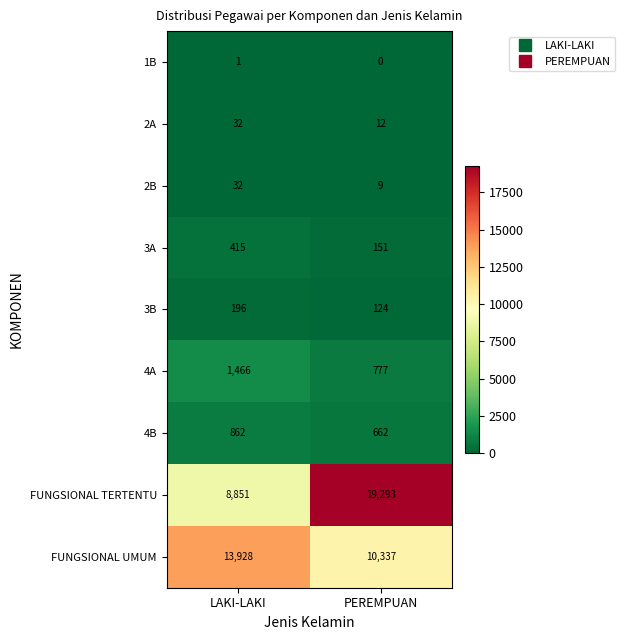

At which category is the sum across all series the highest?

PEREMPUAN